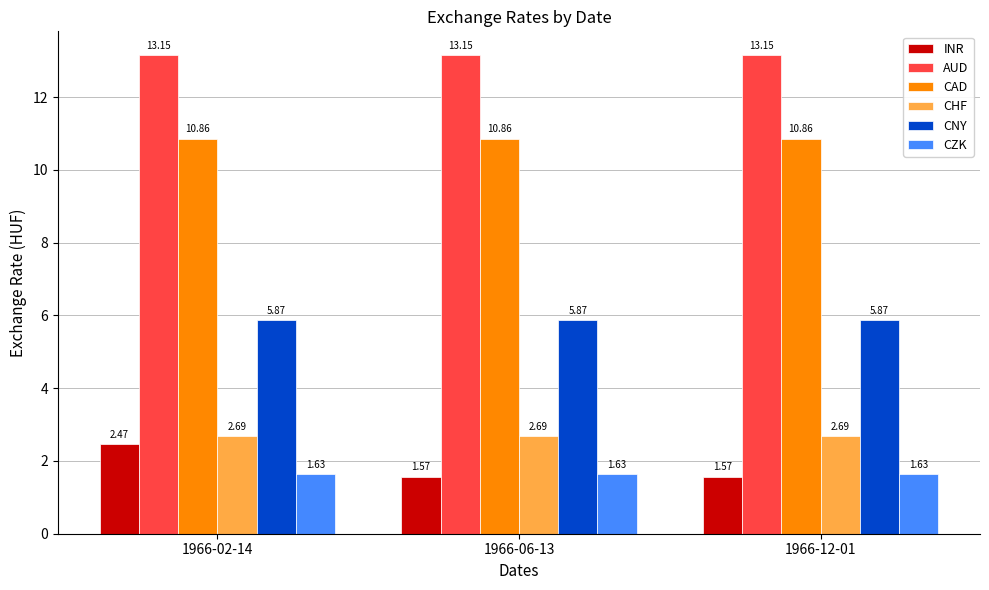

Which series has the widest spread of values?

INR